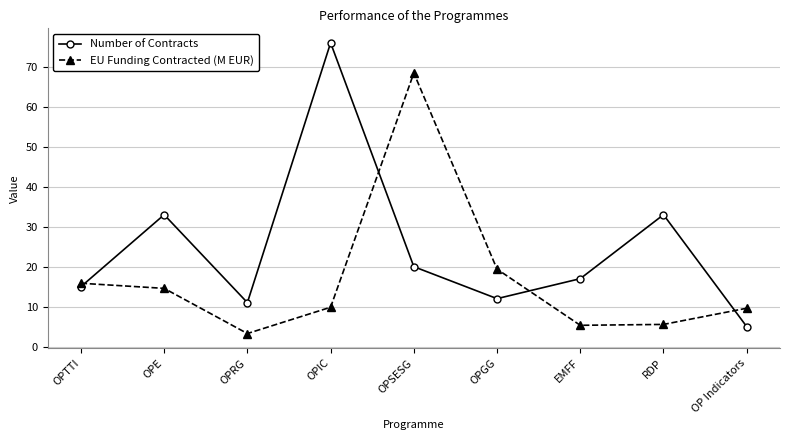

Which category has the lowest value in the Number of Contracts series?

OP Indicators